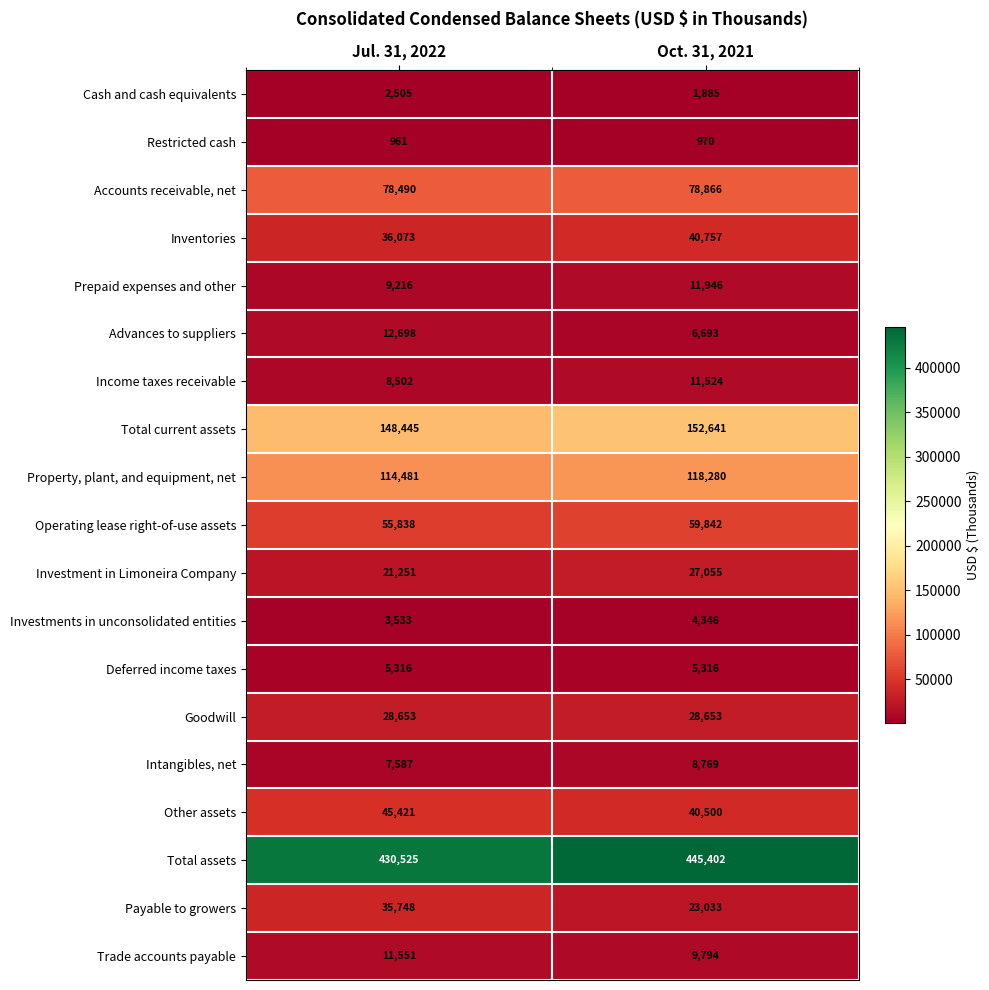

At which label is Trade accounts payable closest to 10672?

Oct. 31, 2021